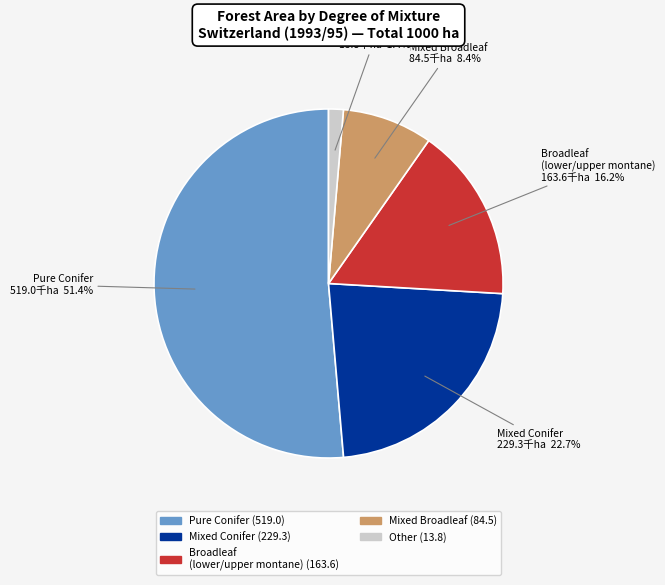

Combined, do Mixed Broadleaf and Pure Conifer account for over 50%?

Yes